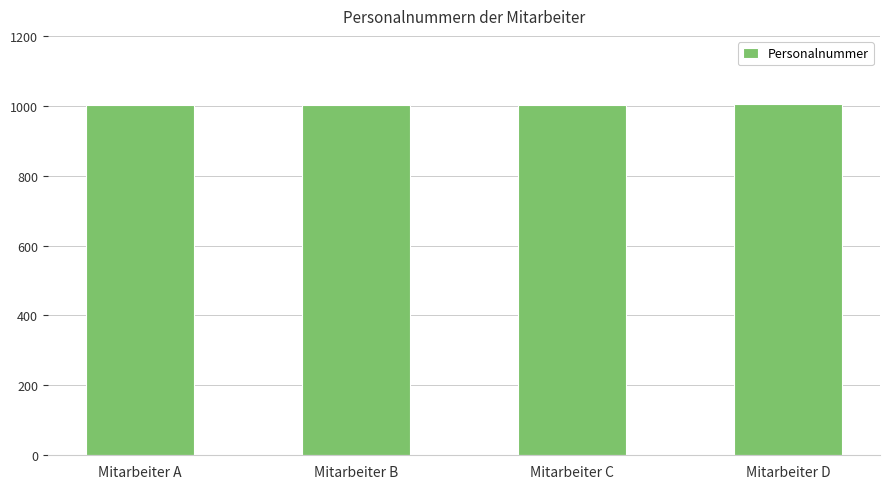

Count the number of data series in this chart.

1